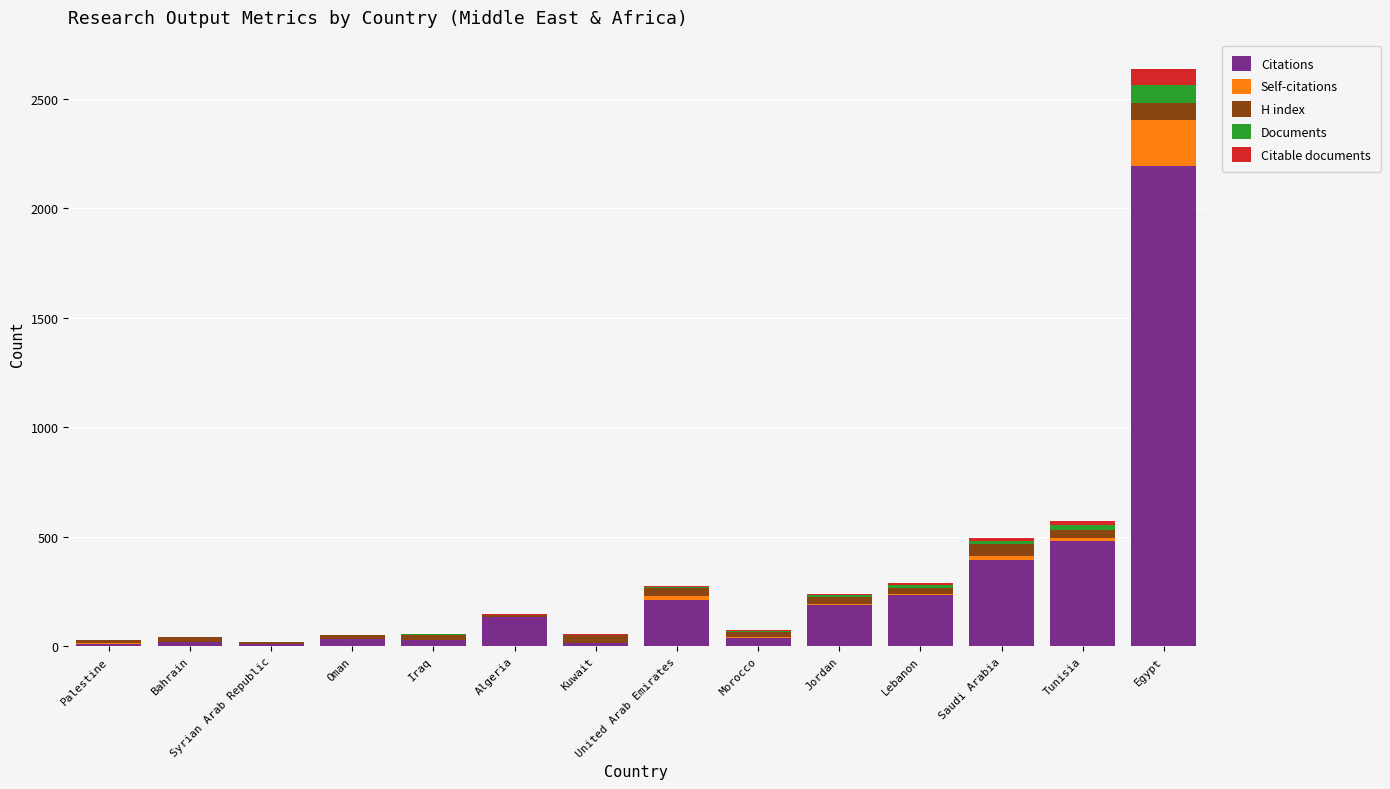

At which label is Citations closest to 1099?

Tunisia